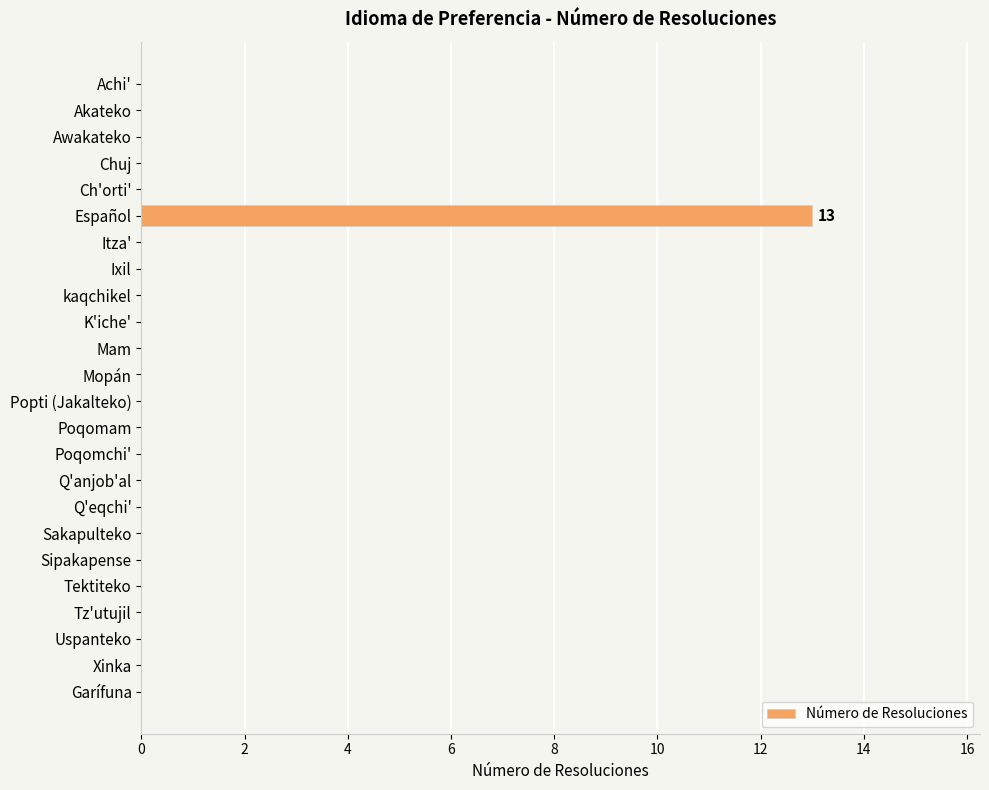

What is the greatest value displayed?

13